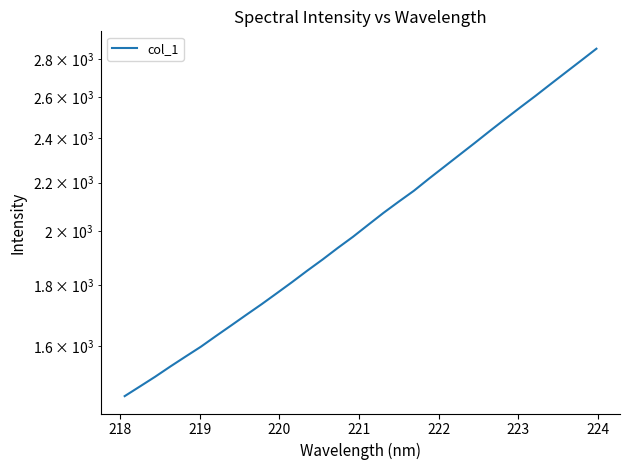

Does the chart have visible grid lines?

No